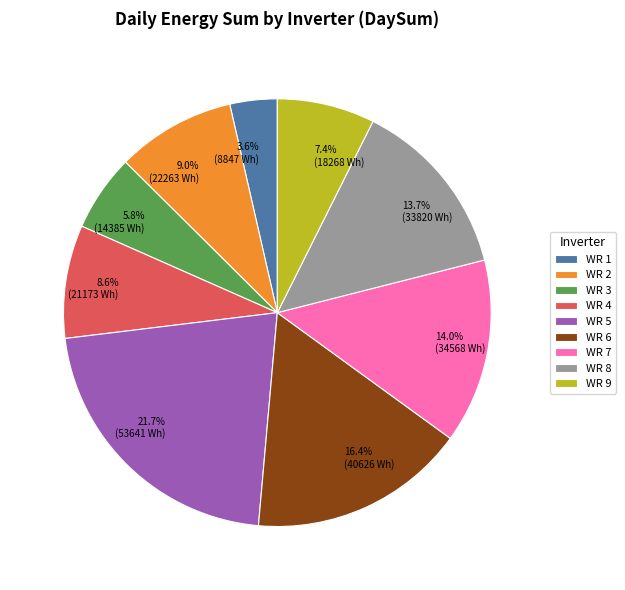

Does any single category account for the majority?

No